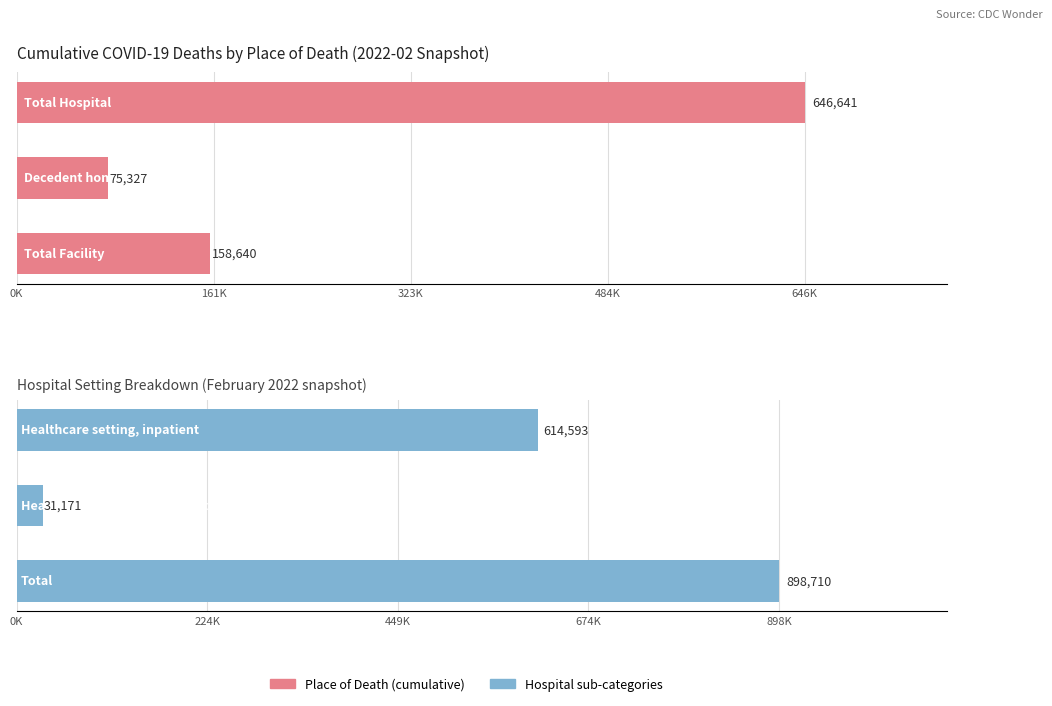

How many values in the Hospital Sub-categories series exceed 614593?

1